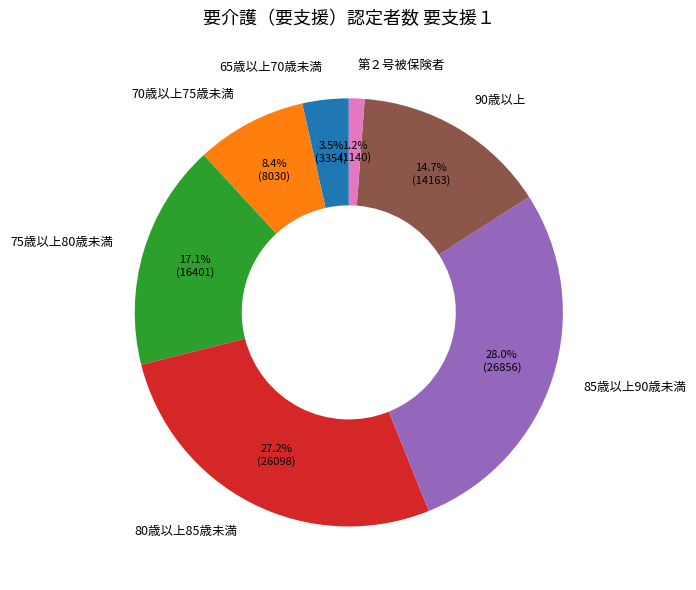

Does 第２号被保険者 account for over 50% of the chart?

No